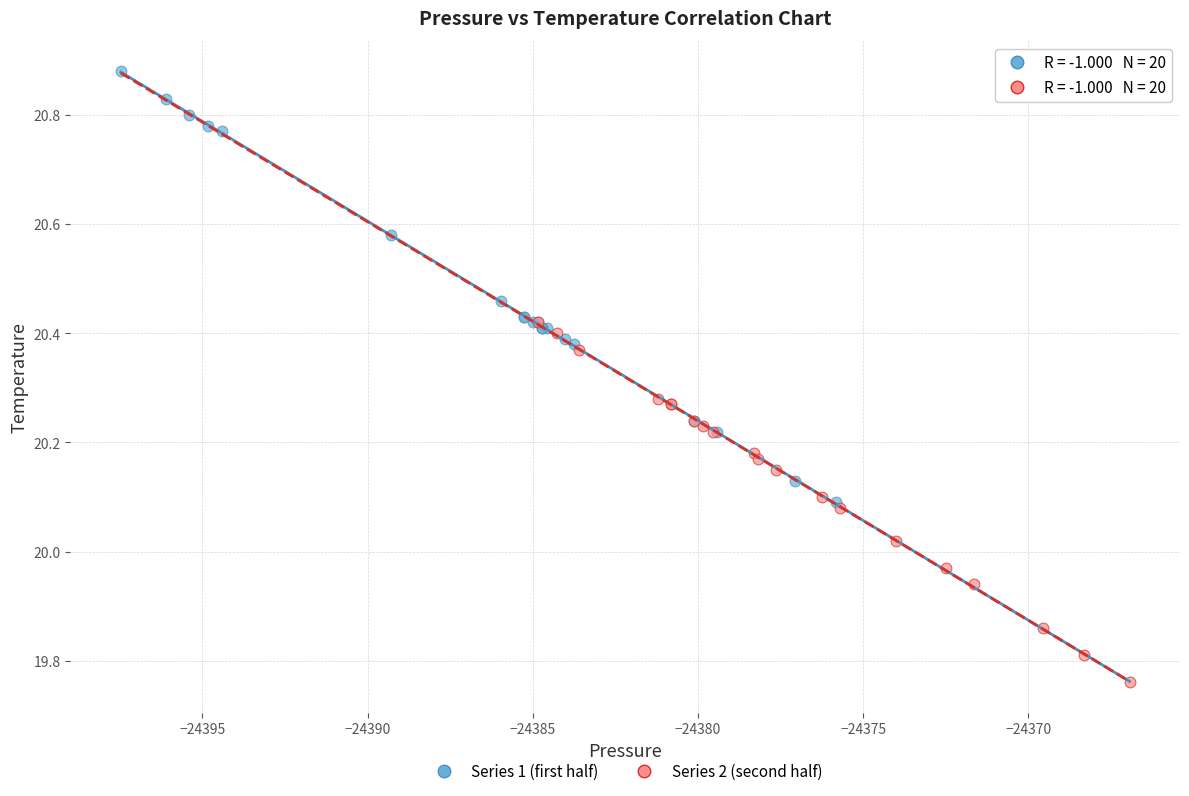

What are all the series names shown in the legend?

Series 1 (first half), Series 2 (second half)